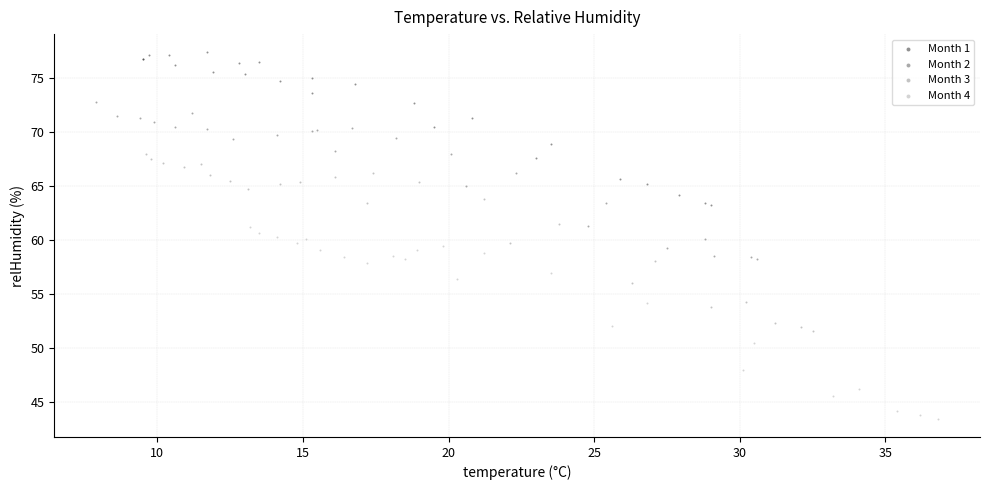

Which series reaches the minimum Y coordinate?

Month 4